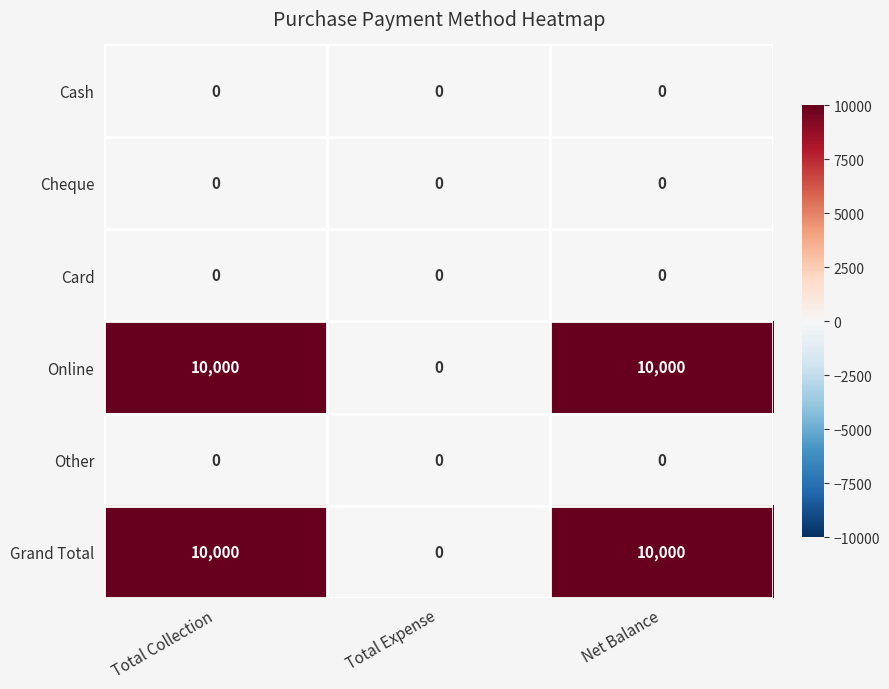

Reading left to right, what are all the values shown in this chart?

Cash: Total Collection=0	Total Expense=0	Net Balance=0
Cheque: Total Collection=0	Total Expense=0	Net Balance=0
Card: Total Collection=0	Total Expense=0	Net Balance=0
Online: Total Collection=10000	Total Expense=0	Net Balance=10000
Other: Total Collection=0	Total Expense=0	Net Balance=0
Grand Total: Total Collection=10000	Total Expense=0	Net Balance=10000